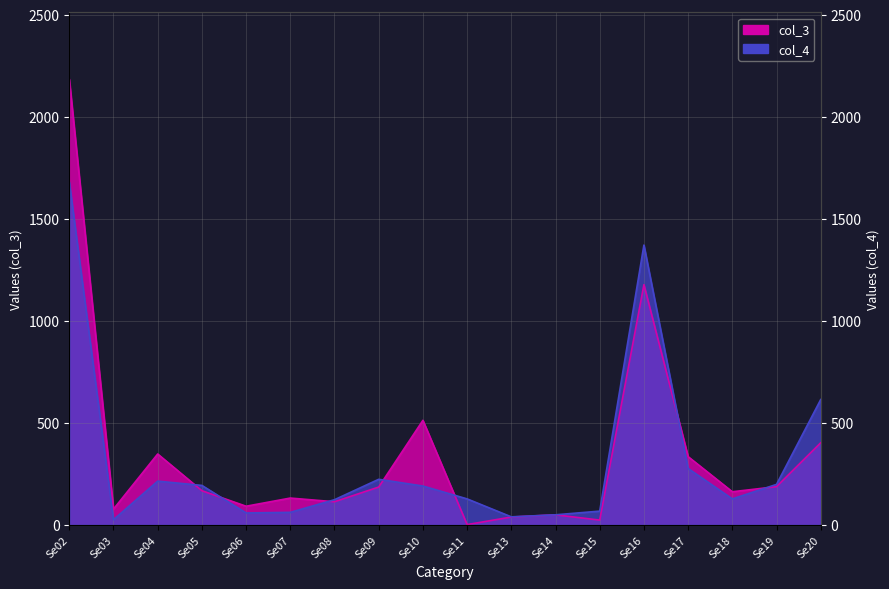

How many interior local peaks does the col_4 series have?

3